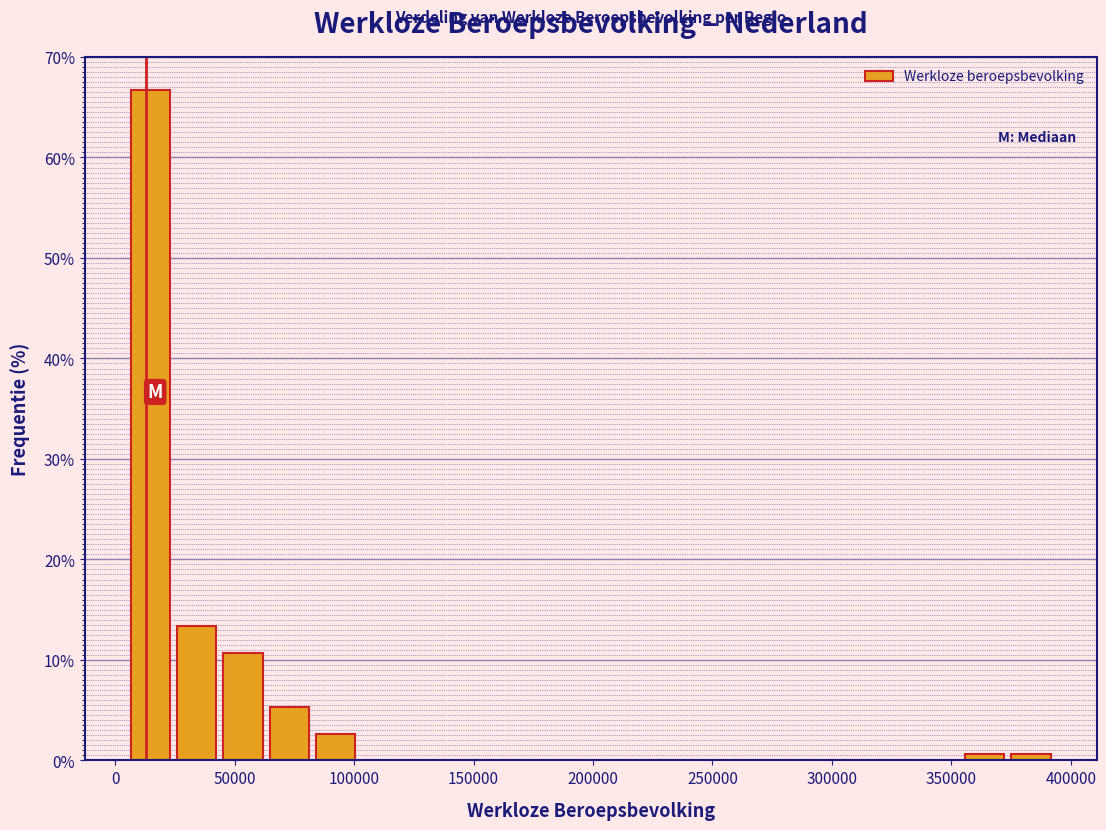

Read against the x-axis, roughly where is the centre of the tallest bar?

15000